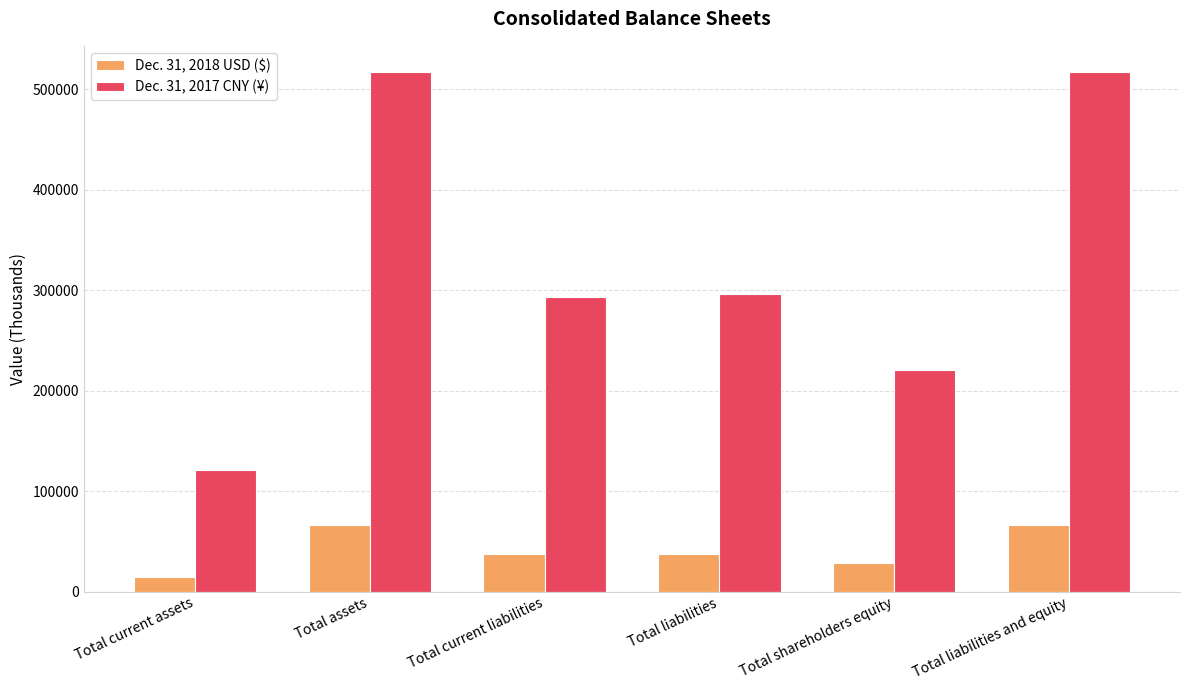

What are all the series names shown in the legend?

Dec. 31, 2018 USD ($), Dec. 31, 2017 CNY (¥)